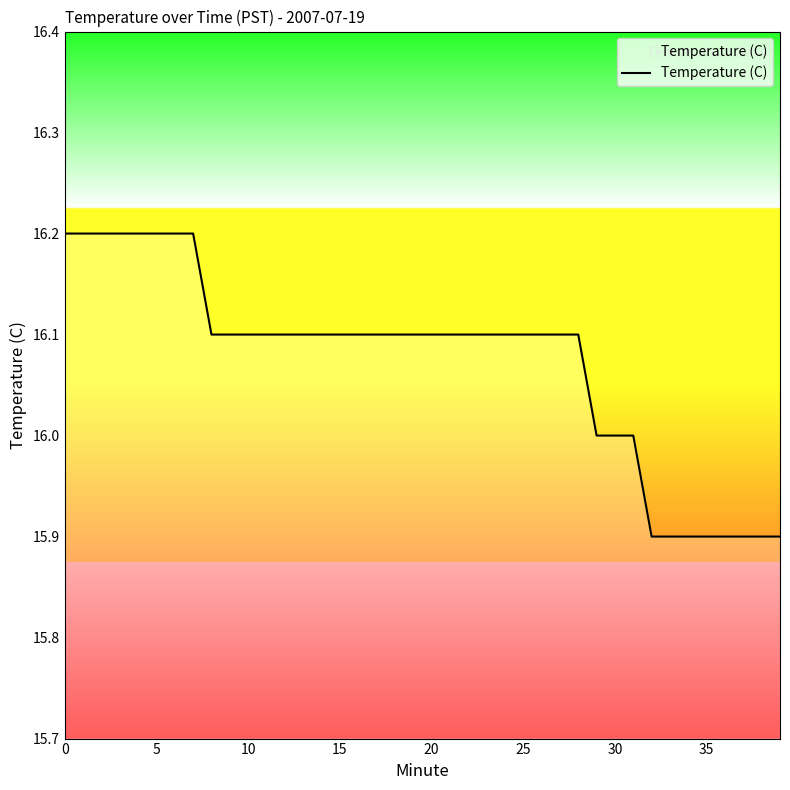

What is the minimum value shown in the chart?

15.9